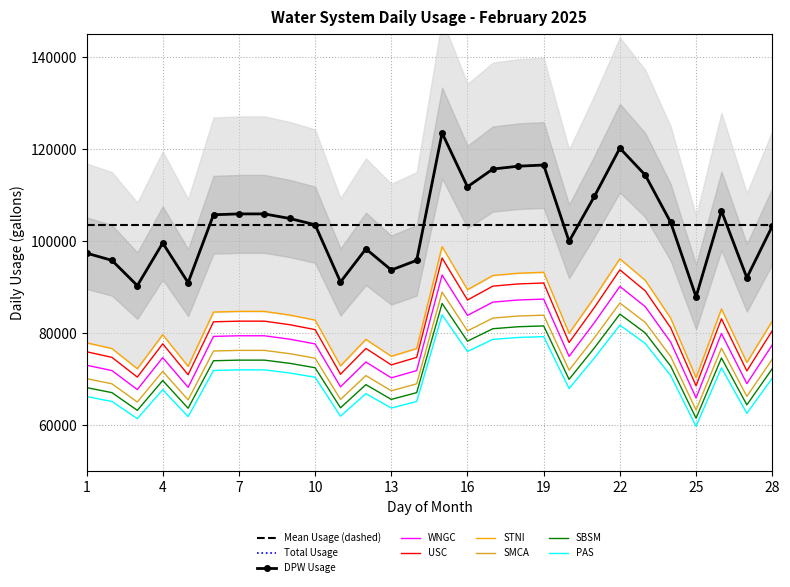

Where is the first local minimum for DPW?

3